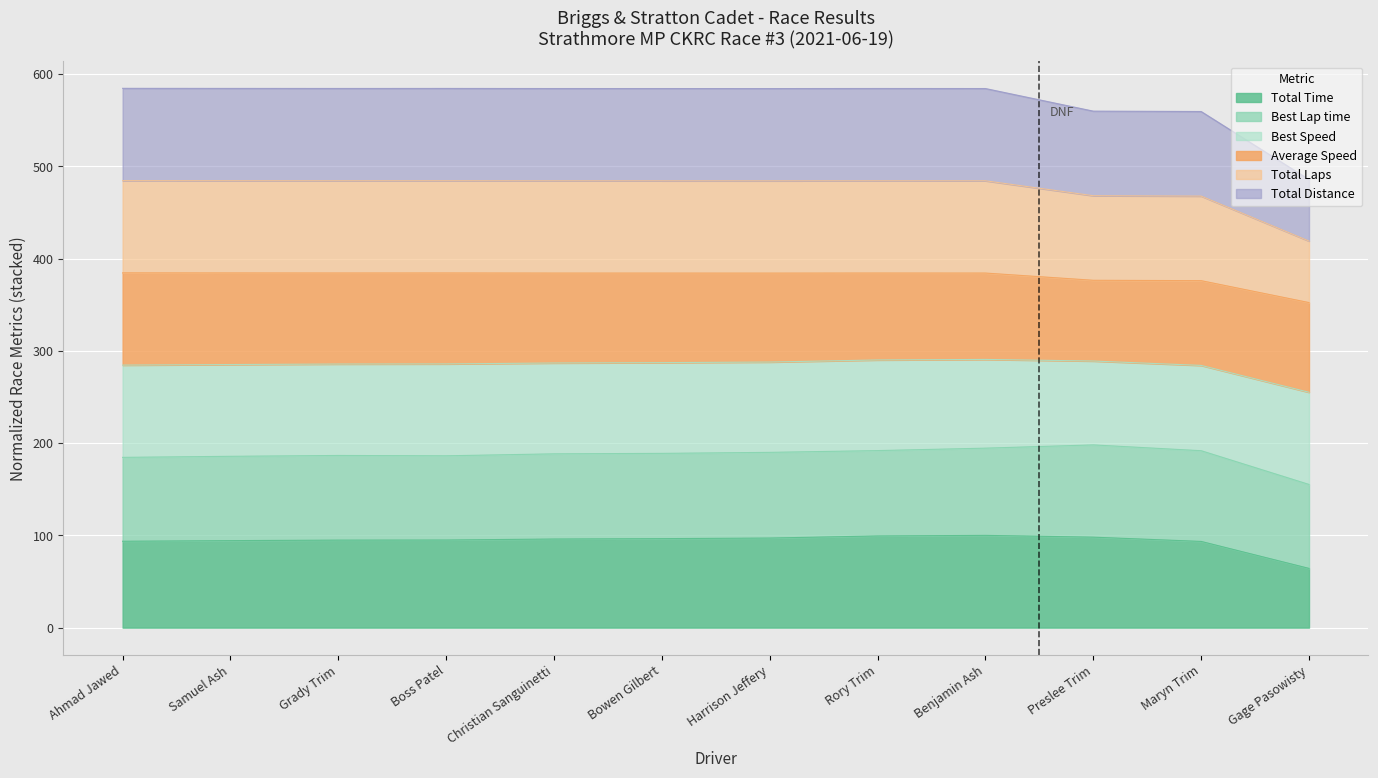

Which series has the widest spread of values?

Total Laps